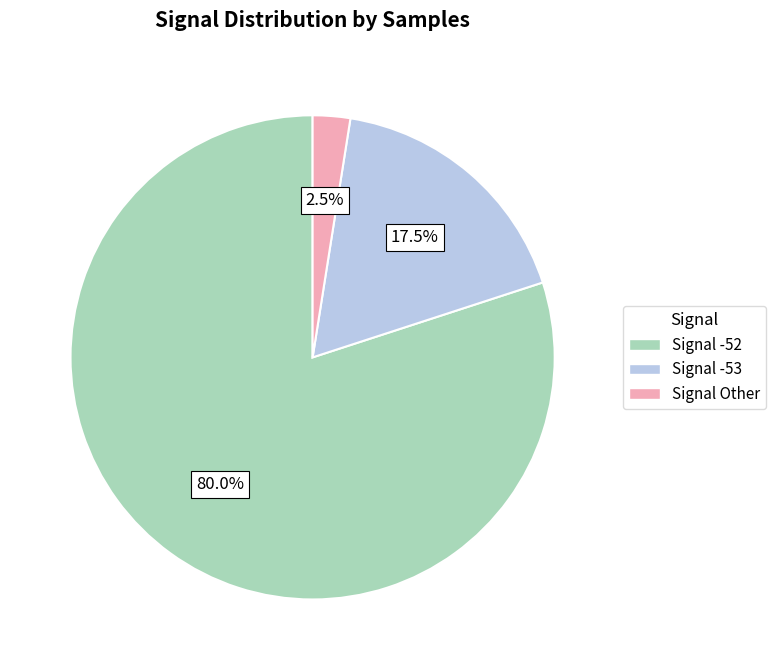

How many slices are in this pie chart?

3